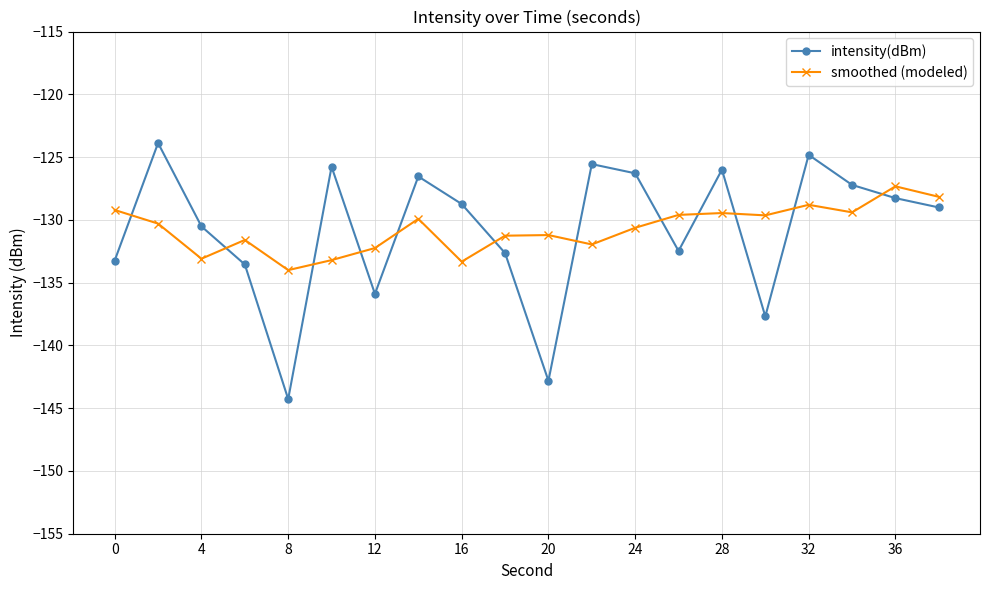

What is the difference between the maximum and minimum values in the intensity(dBm) series?

20.4